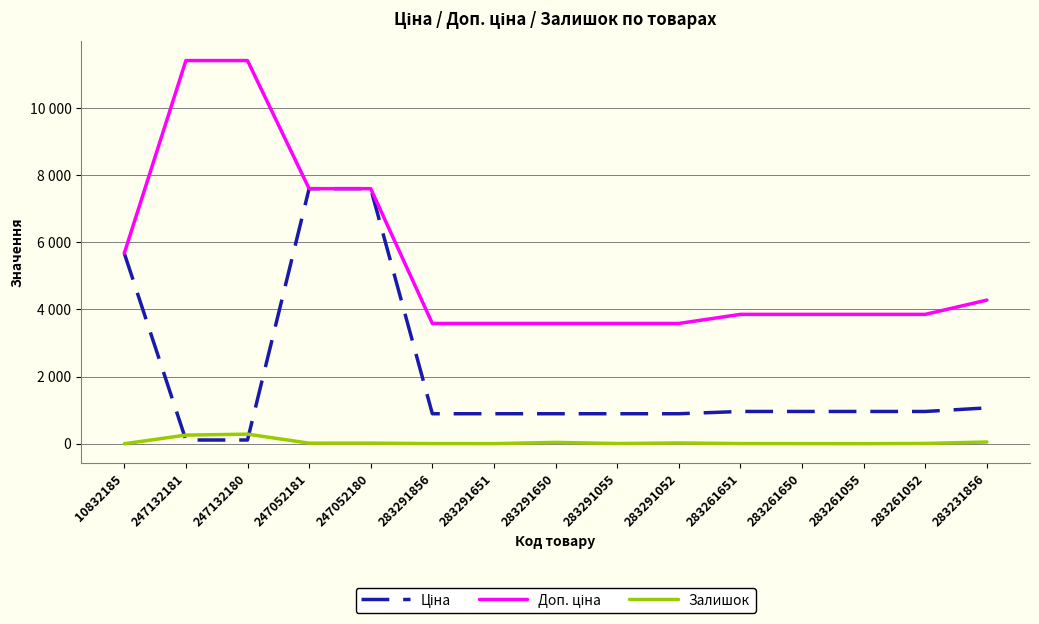

At which label does Ціна first exceed 963?

10832185